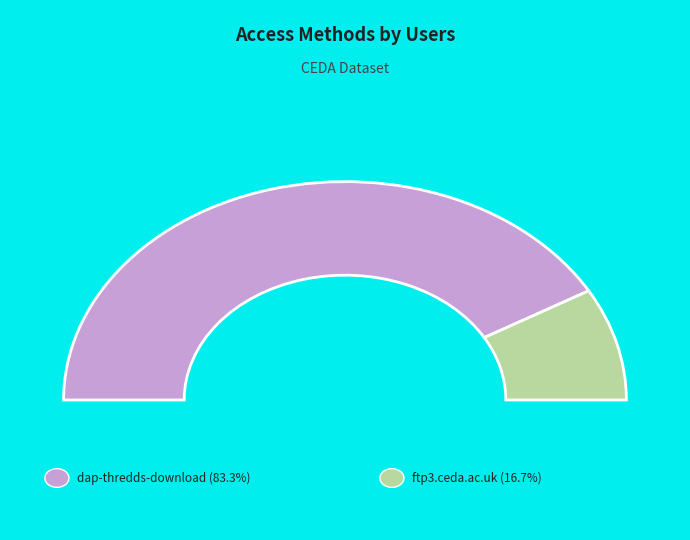

The ftp3.ceda.ac.uk slice represents 17% of the pie. True or false?

True